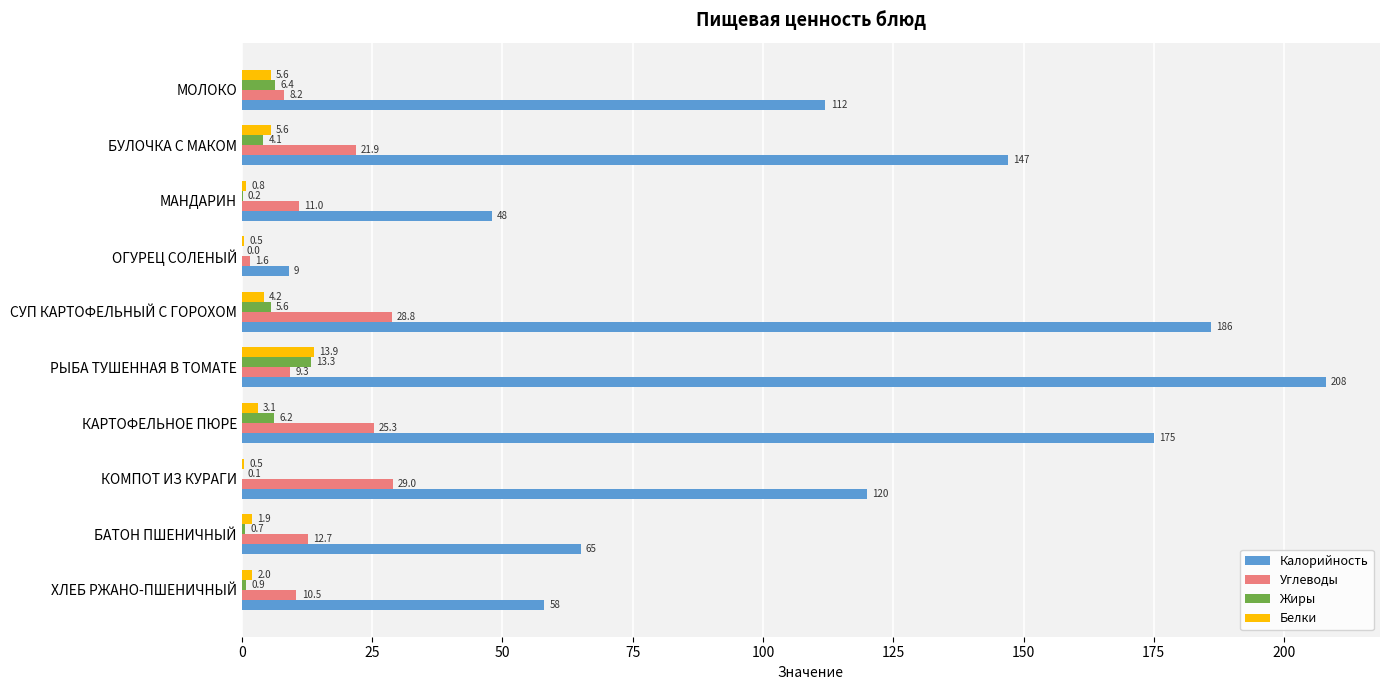

Which series has the largest range (max minus min)?

Калорийность